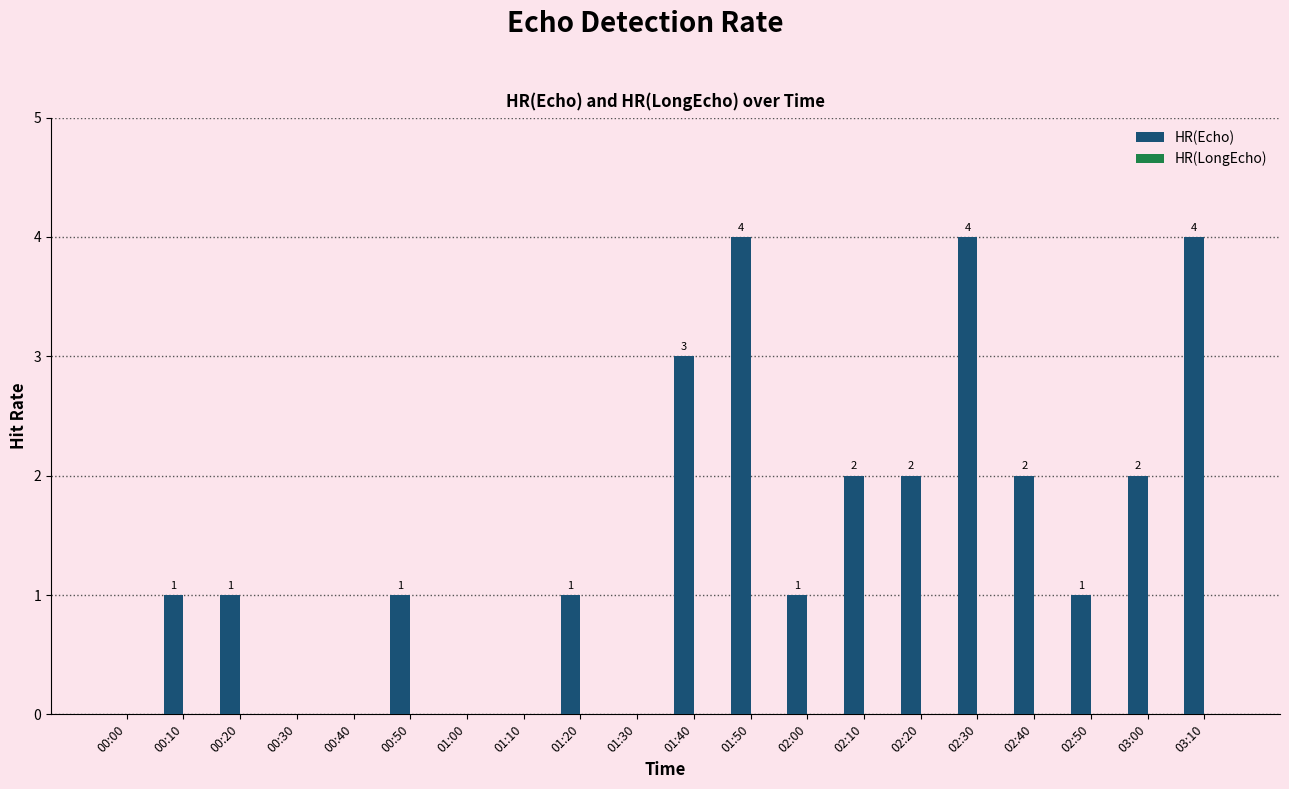

Between 02:00 and 03:10, which is larger?

03:10